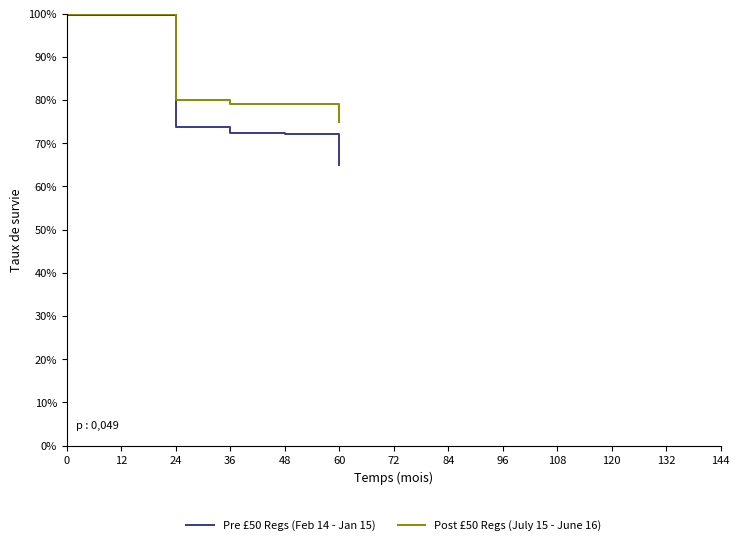

What is the difference between the maximum and minimum values in the Post £50 Regs (July 15 - June 16) series?

24.8